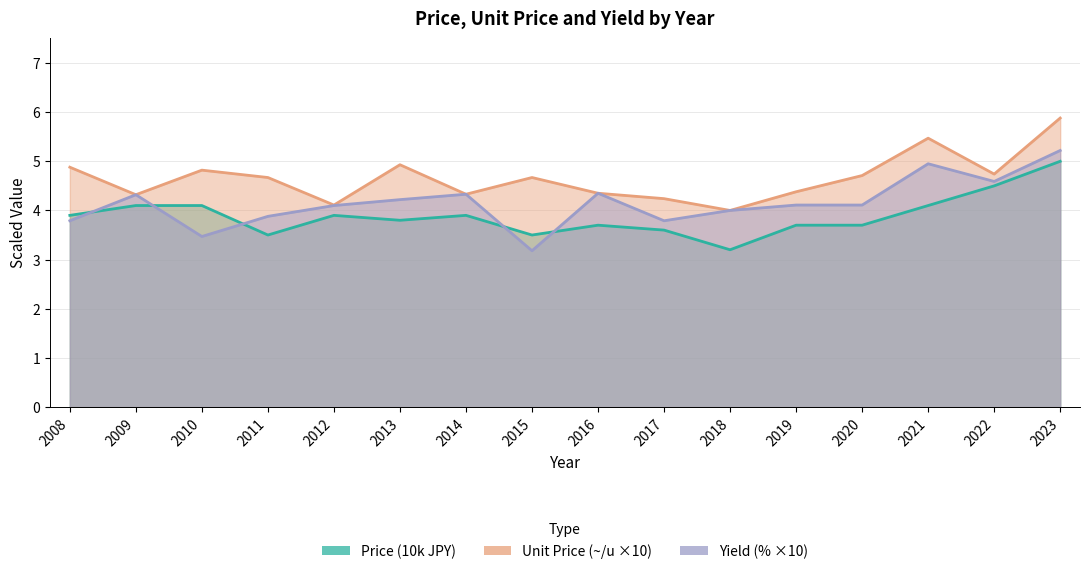

What is the spread (max minus min) of values at 2016?

0.6